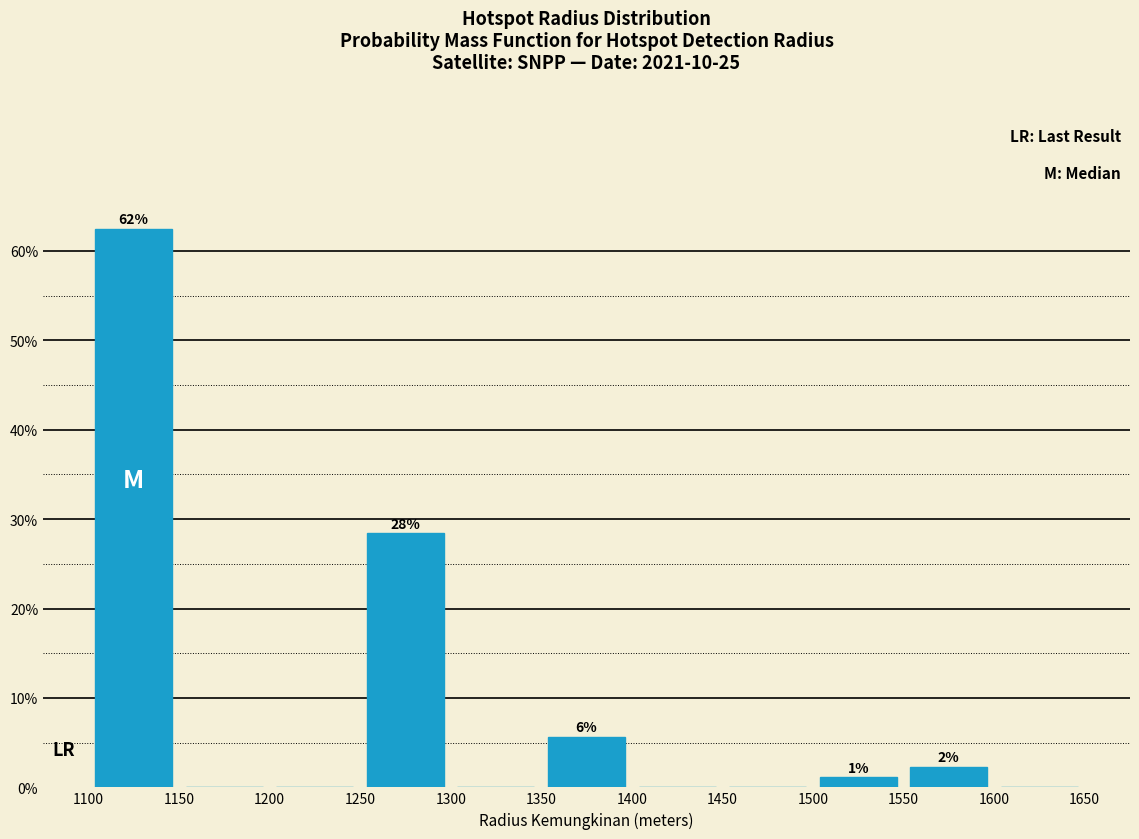

Which range on the x-axis has the tallest bar?

1100 to 1150